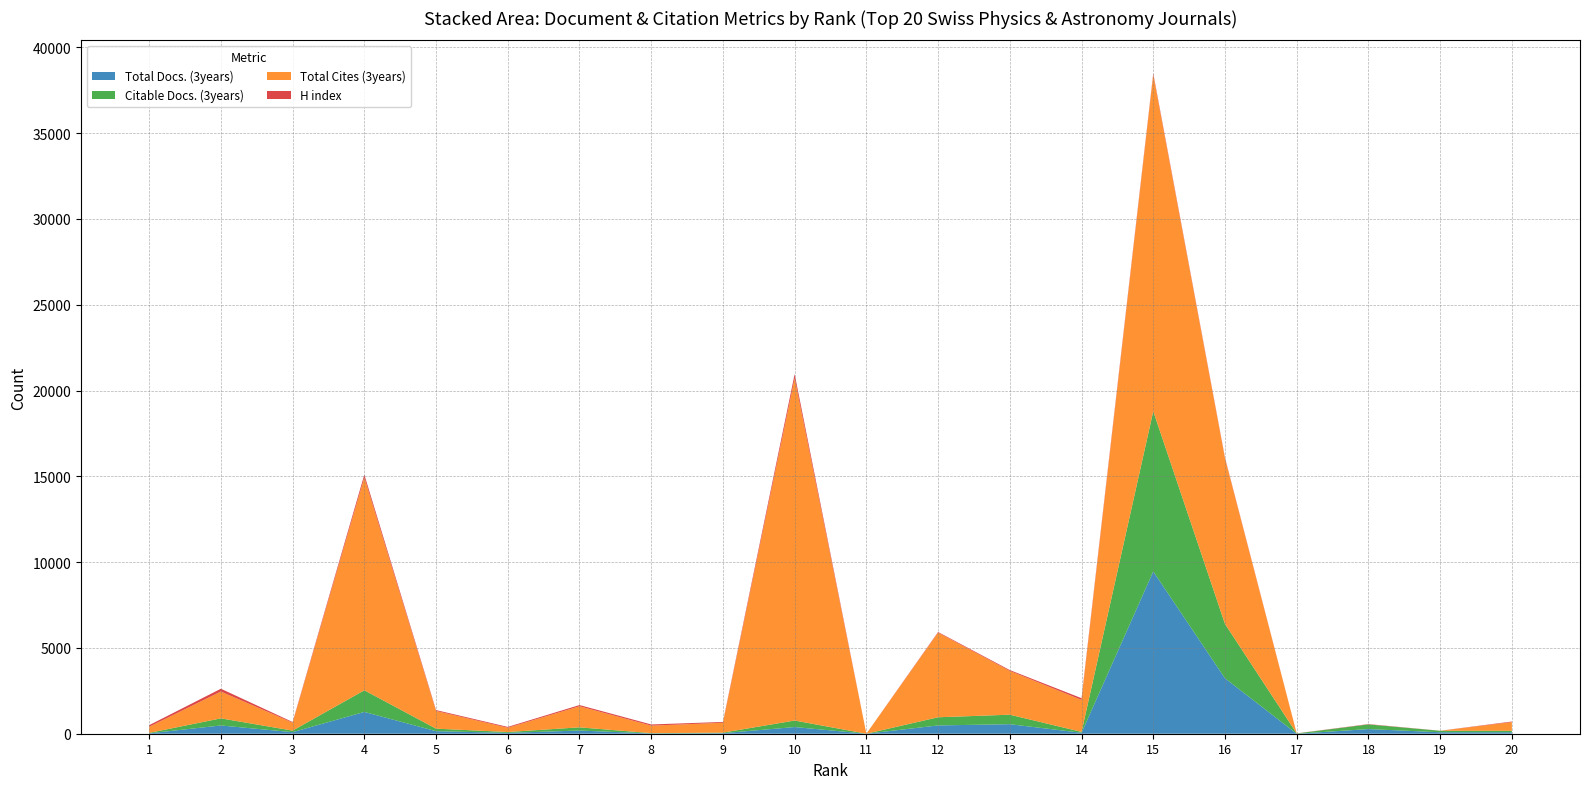

Reading left to right, what are all the values shown in this chart?

Total Docs. (3years): 1=24	2=481	3=91	4=1270	5=148	6=50	7=186	8=17	9=32	10=389	11=0	12=483	13=556	14=55	15=9457	16=3230	17=0	18=271	19=86	20=85
Citable Docs. (3years): 1=24	2=414	3=90	4=1260	5=147	6=50	7=186	8=17	9=31	10=380	11=0	12=476	13=553	14=52	15=9336	16=3170	17=16	18=271	19=85	20=85
Total Cites (3years): 1=357	2=1563	3=463	4=12404	5=1031	6=248	7=1229	8=438	9=576	10=19945	11=0	12=4933	13=2551	14=1863	15=19604	16=9647	17=0	18=0	19=0	20=508
H index: 1=93	2=164	3=39	4=165	5=52	6=49	7=69	8=68	9=47	10=245	11=0	12=36	13=49	14=101	15=87	16=45	17=6	18=19	19=4	20=32